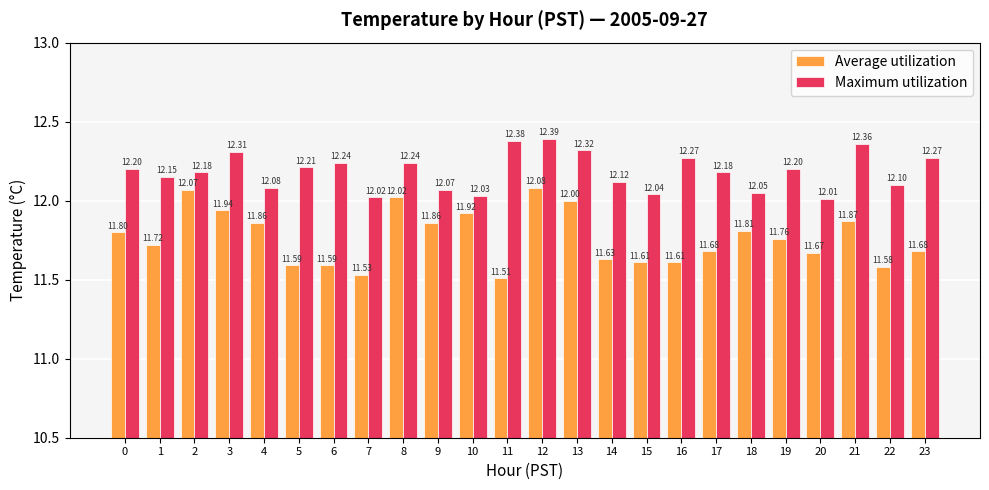

What is the sum of the Maximum utilization values at 1 and 18?

24.2